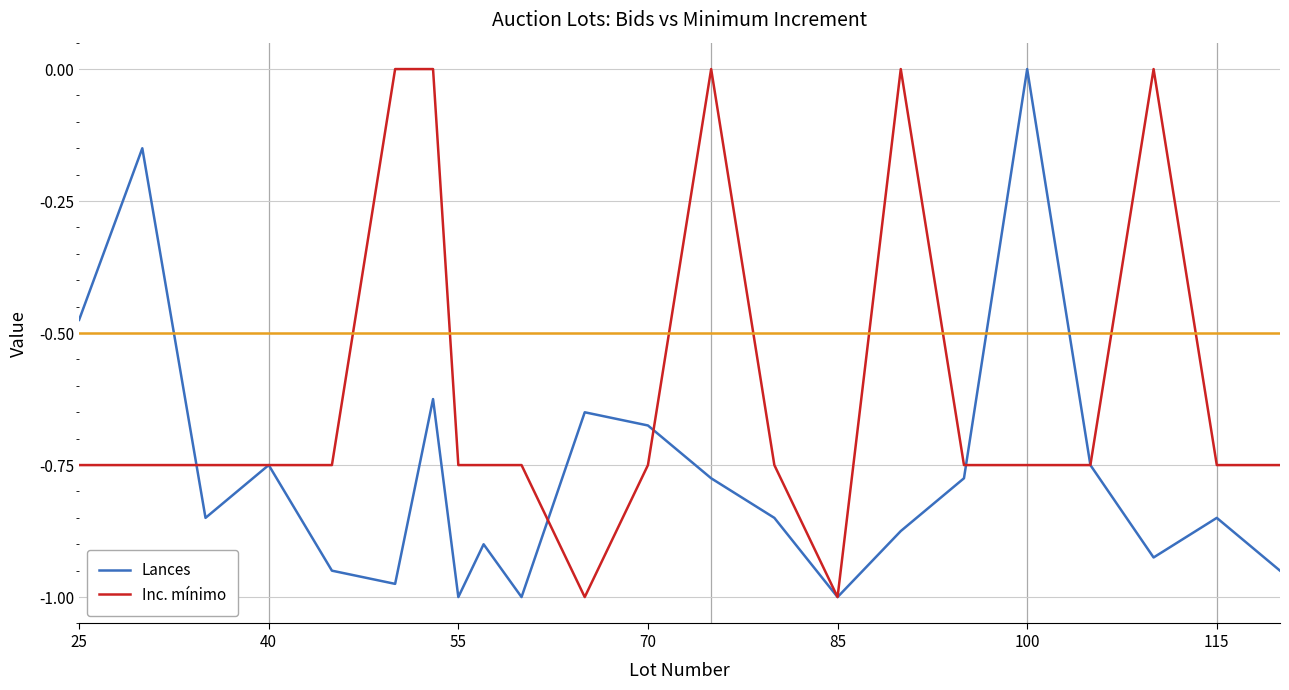

Which series has the widest spread of values?

Inc. mínimo